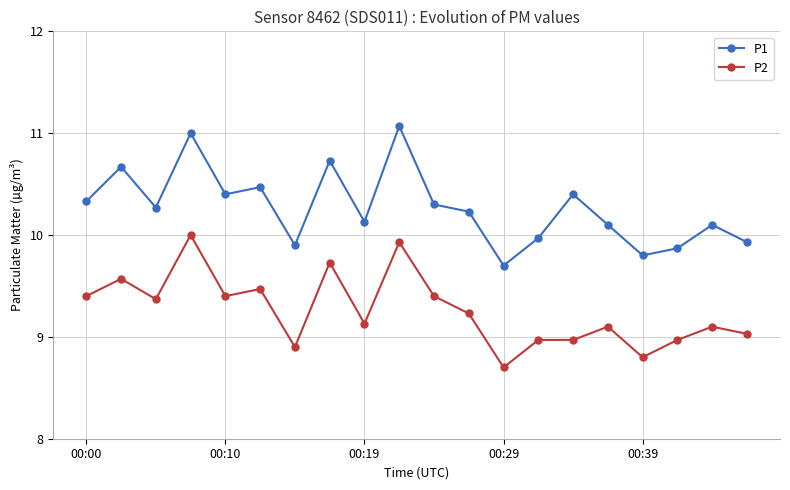

In P1, how many points are higher than both neighbors (excluding endpoints)?

7